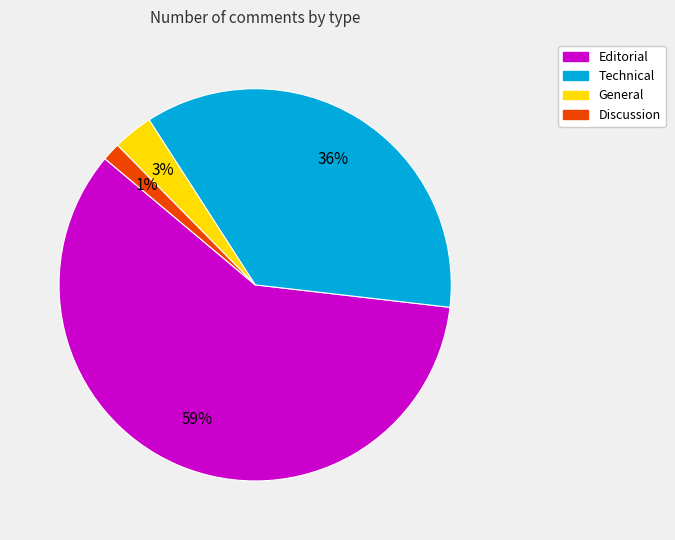

Combined, do General and Technical account for over 50%?

No